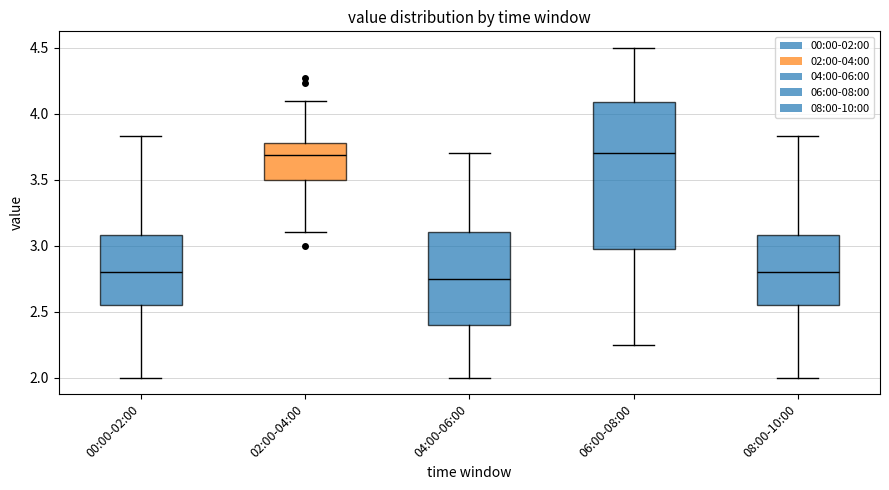

Comparing the boxes themselves (not the whiskers), which one is the tallest?

06:00-08:00